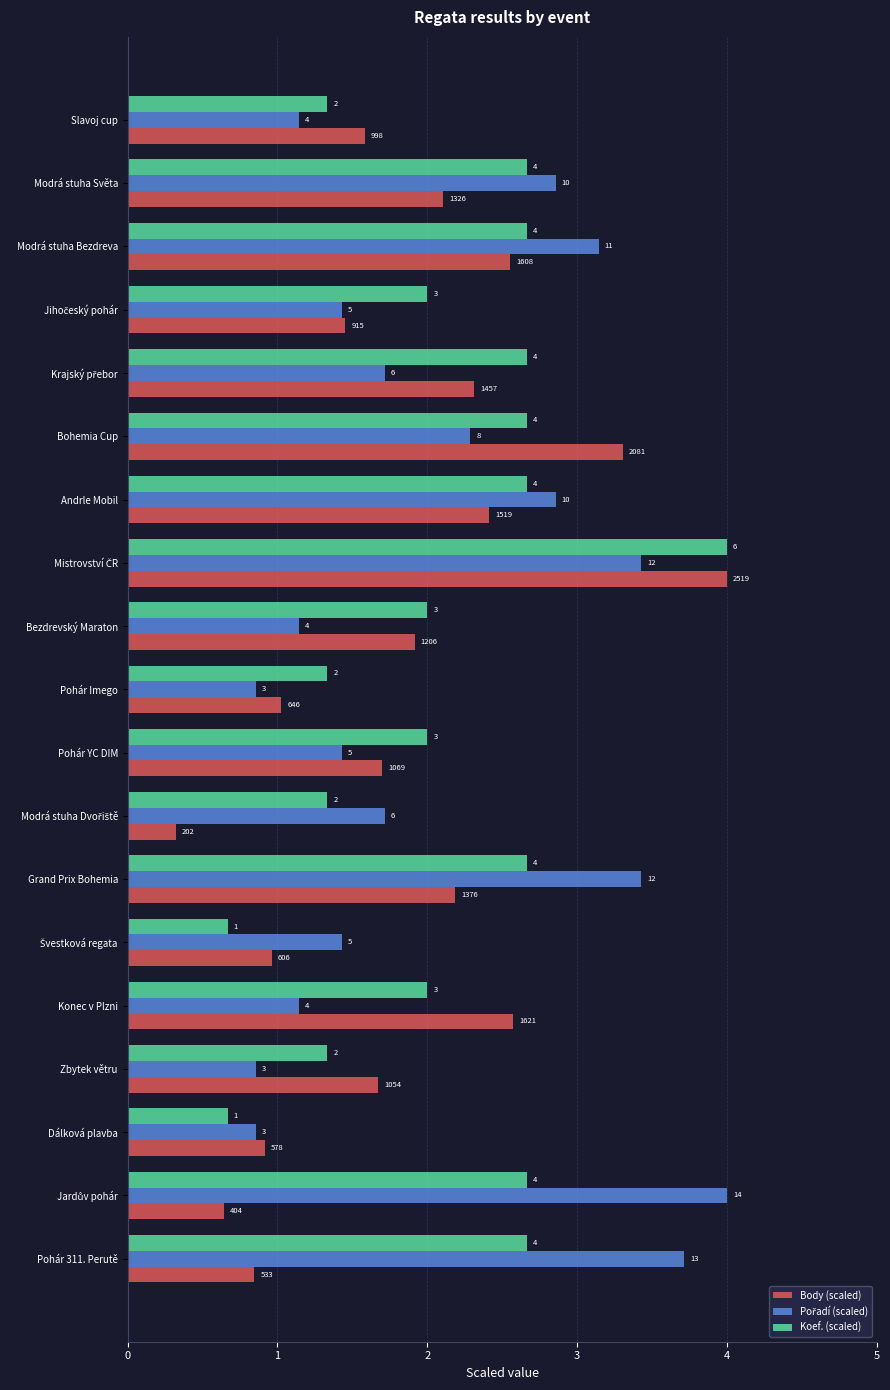

What is the value of the Koef. (scaled) bar at the 15th from the left?

2.0